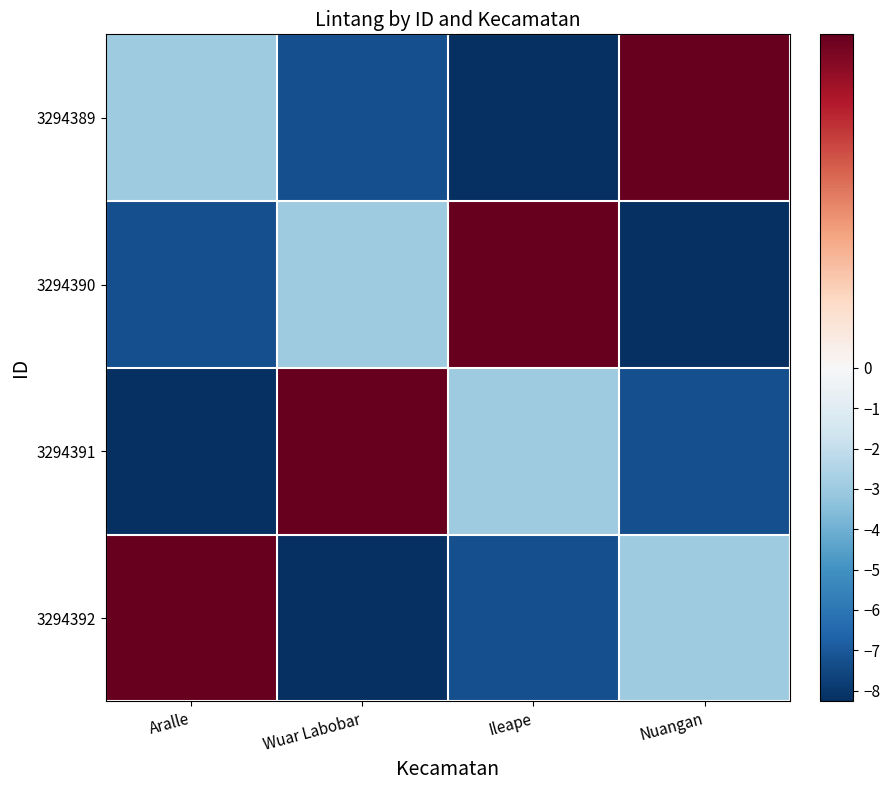

At which category is the sum across all series the highest?

Aralle